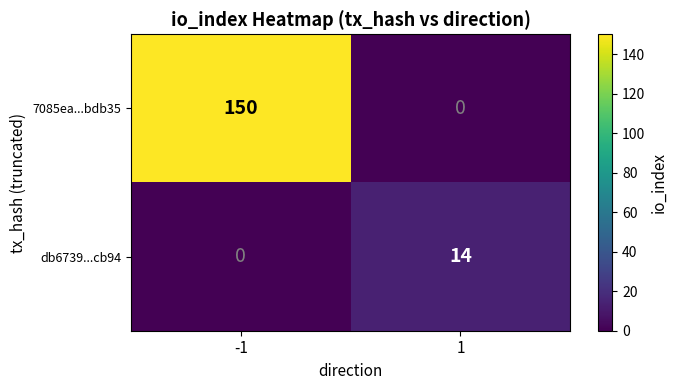

How many categories are shown in the chart?

2